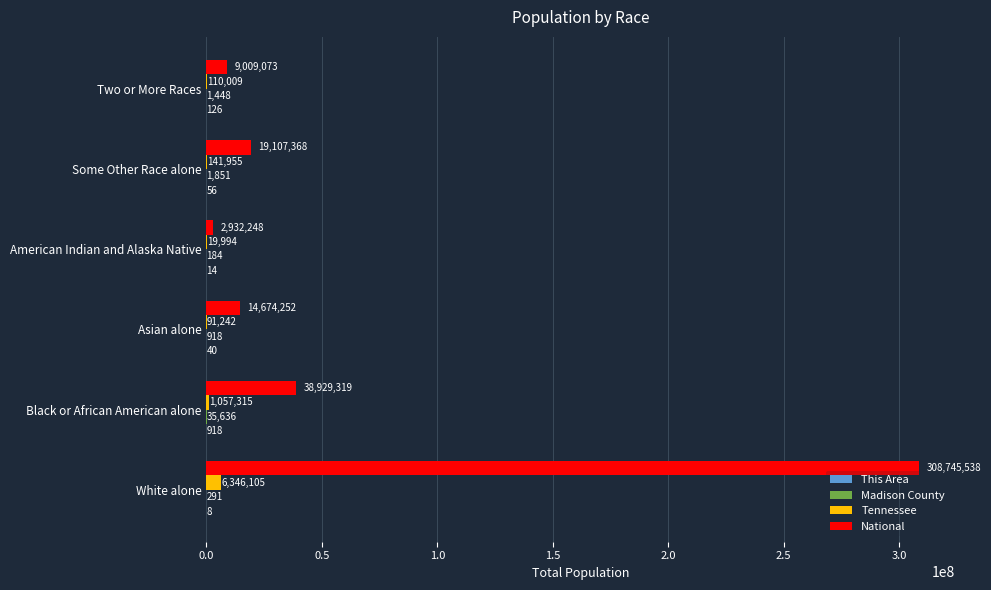

At which category is the sum across all series the highest?

White alone